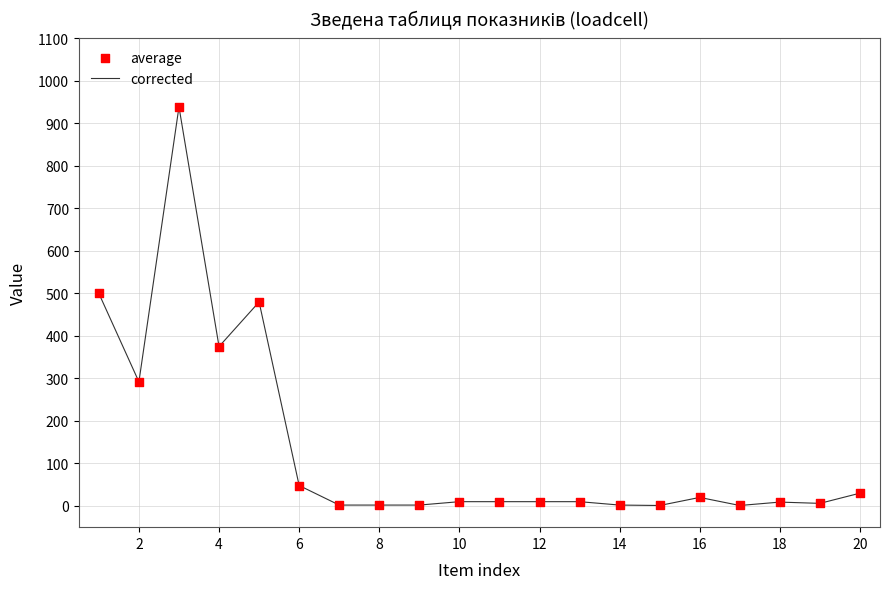

What is the maximum value shown in the chart?

939